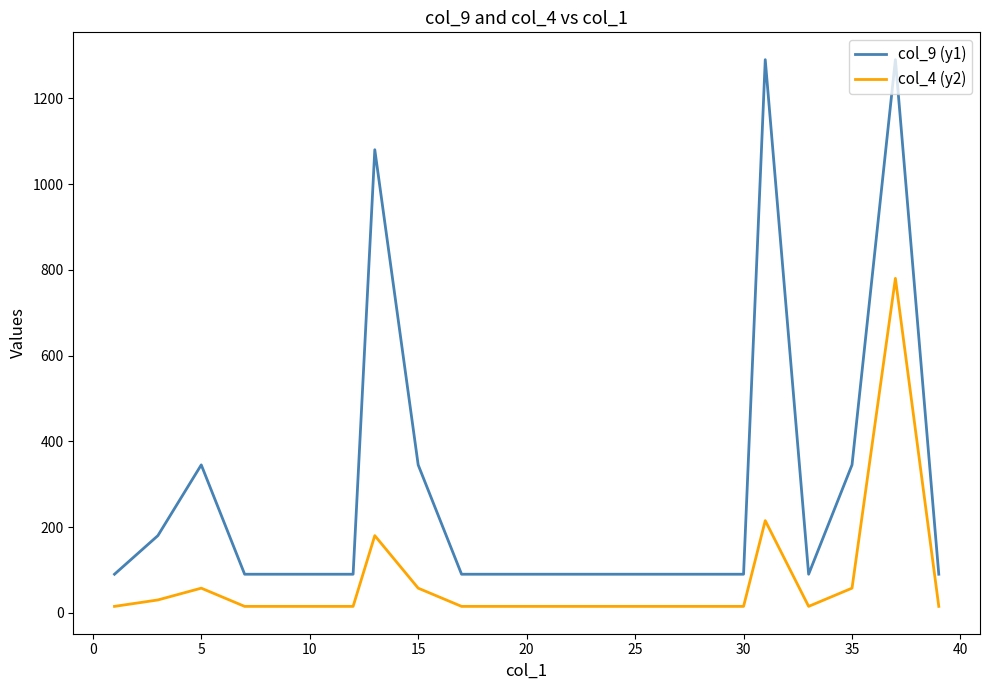

What is the difference between the maximum and minimum values in the col_4 (y2) series?

765.0